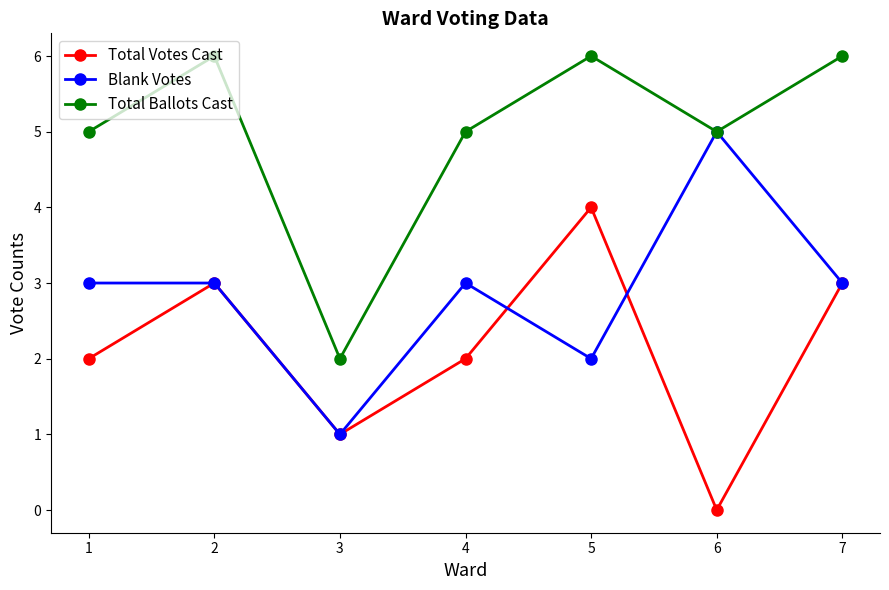

What is the difference between the highest and lowest values at 6?

5